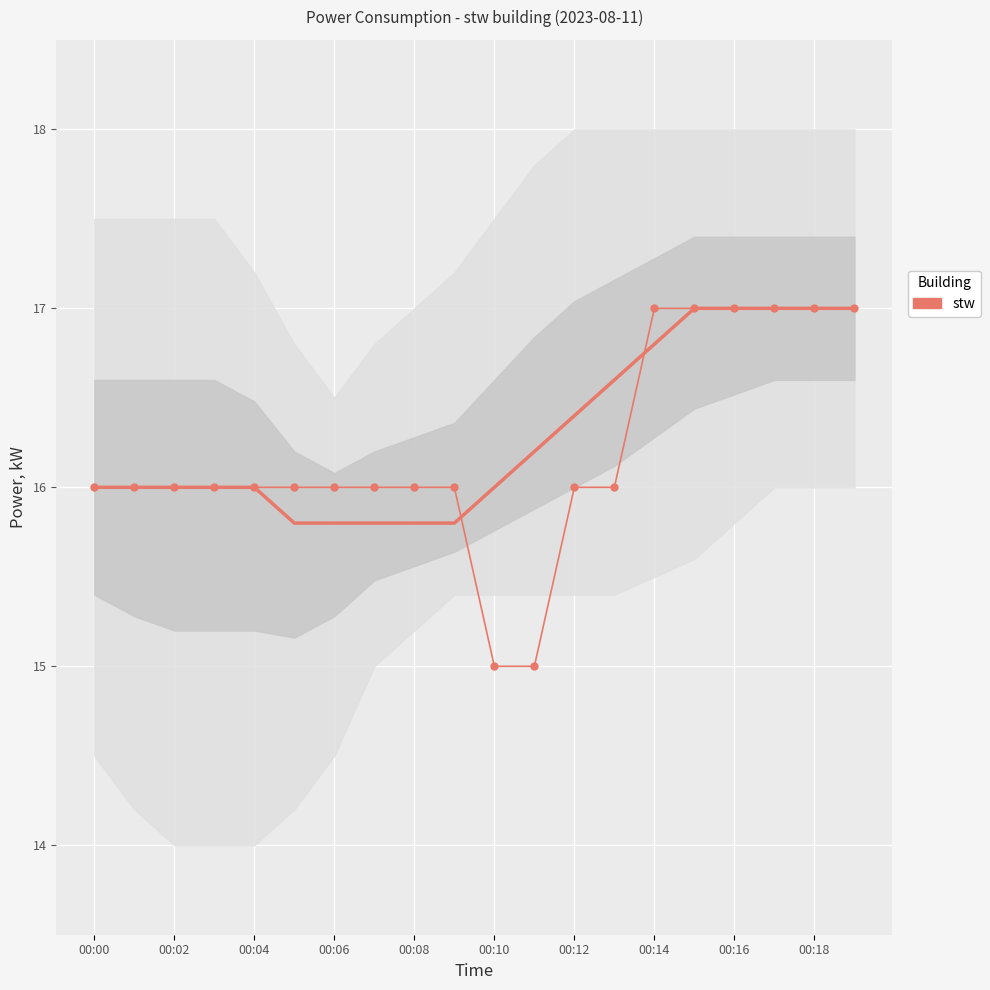

Count the number of categories in the chart.

20